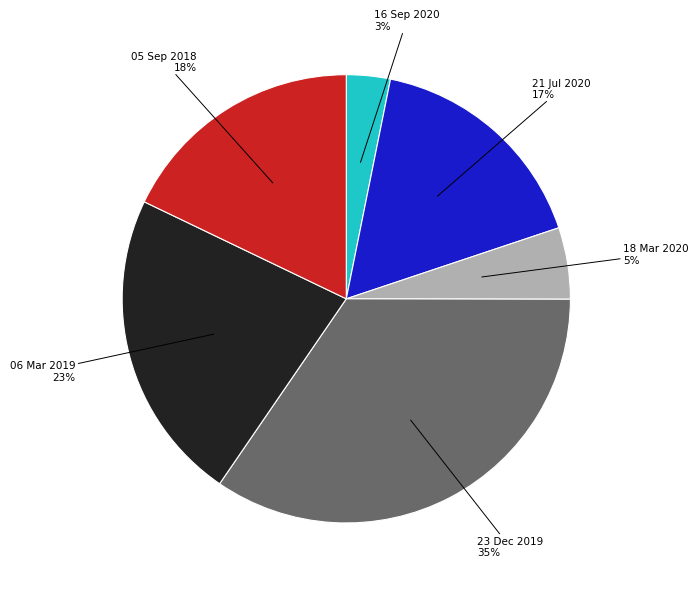

Which category has the smallest portion of the pie?

16 Sep 2020